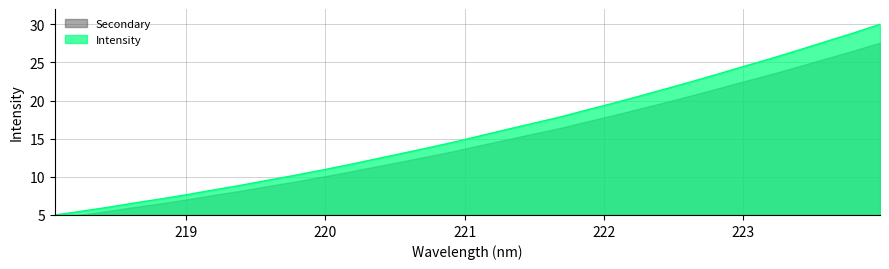

What position from the right is 218.0596?

32